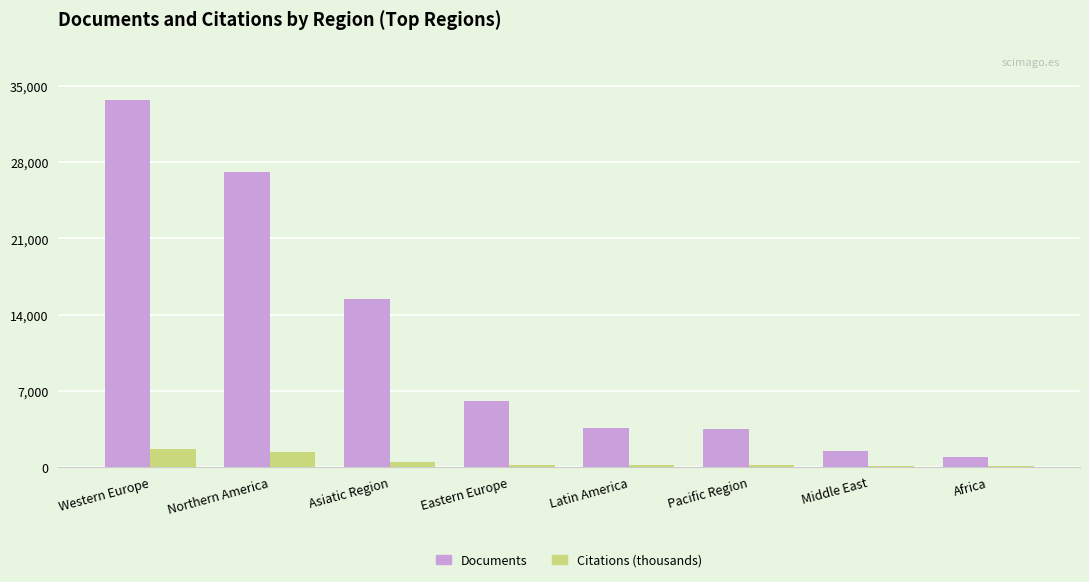

Which series has the largest range (max minus min)?

Documents